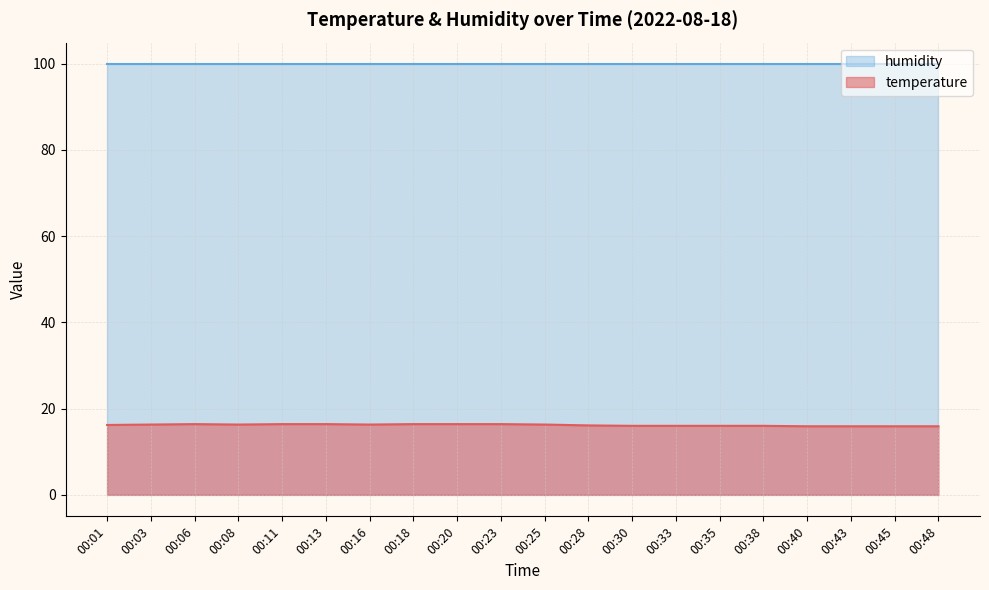

The value at 00:35 is 21.7. True or false?

False